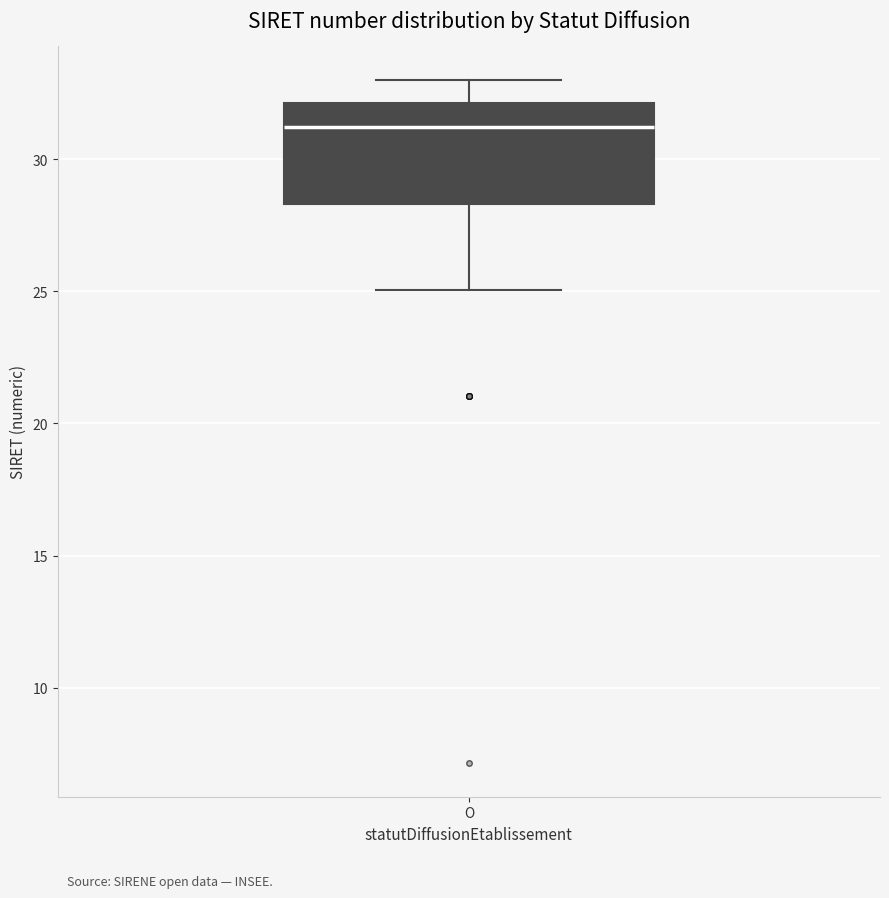

Read this box plot against the y-axis: the position of the median line, the range covered by the box, and the ends of both whiskers. The values are not printed on the chart, so give them approximately, as read against the axis.

median 31.0, box 28.5 to 32.0, whiskers 25.0 to 33.0